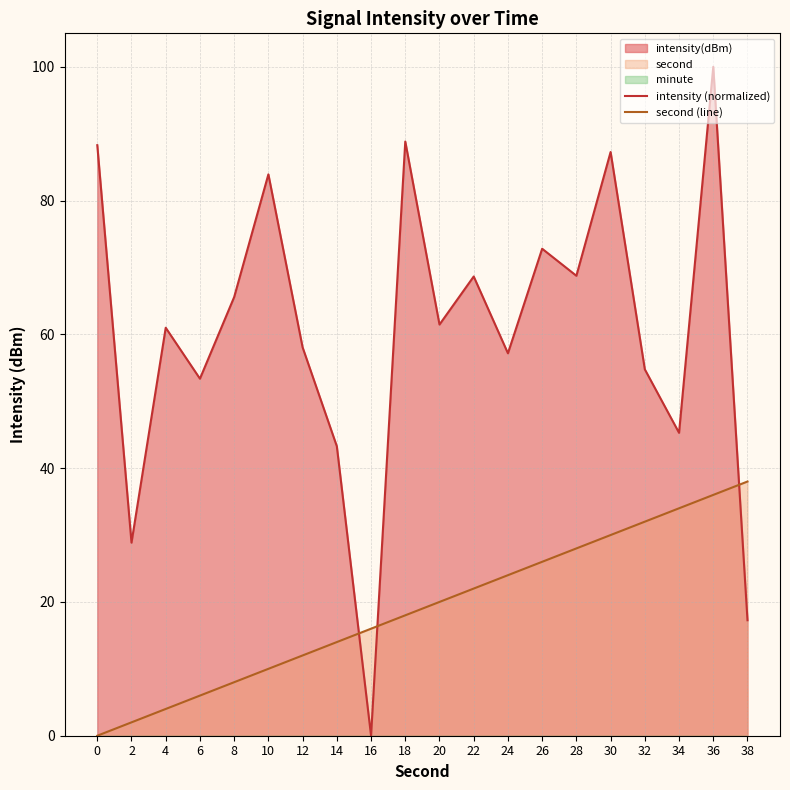

Which series has the largest range (max minus min)?

intensity (normalized)